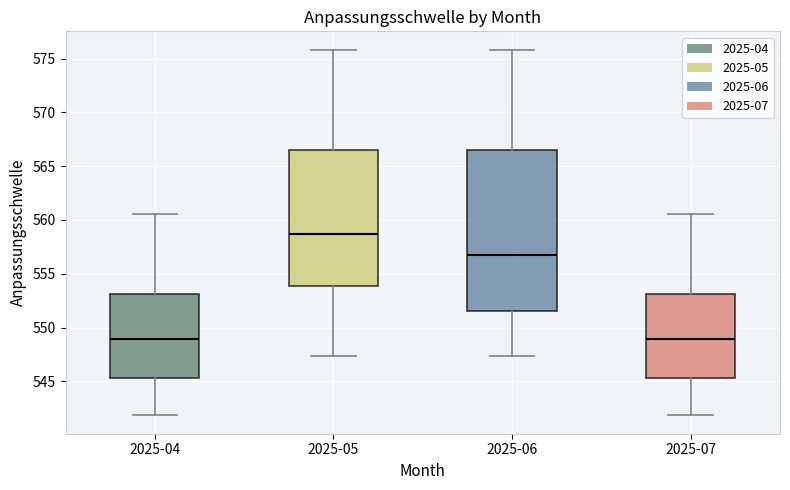

Reading left to right, transcribe this box plot: for each box, give where its median line is, the range the box spans, and where its two whiskers end, as read against the y-axis. The values are not printed on the chart, so give them approximately, as read against the axis.

2025-04: median 549.0, box 545.5 to 553.0, whiskers 542.0 to 560.5
2025-05: median 558.5, box 554.0 to 566.5, whiskers 547.5 to 576.0
2025-06: median 557.0, box 551.5 to 566.5, whiskers 547.5 to 576.0
2025-07: median 549.0, box 545.5 to 553.0, whiskers 542.0 to 560.5